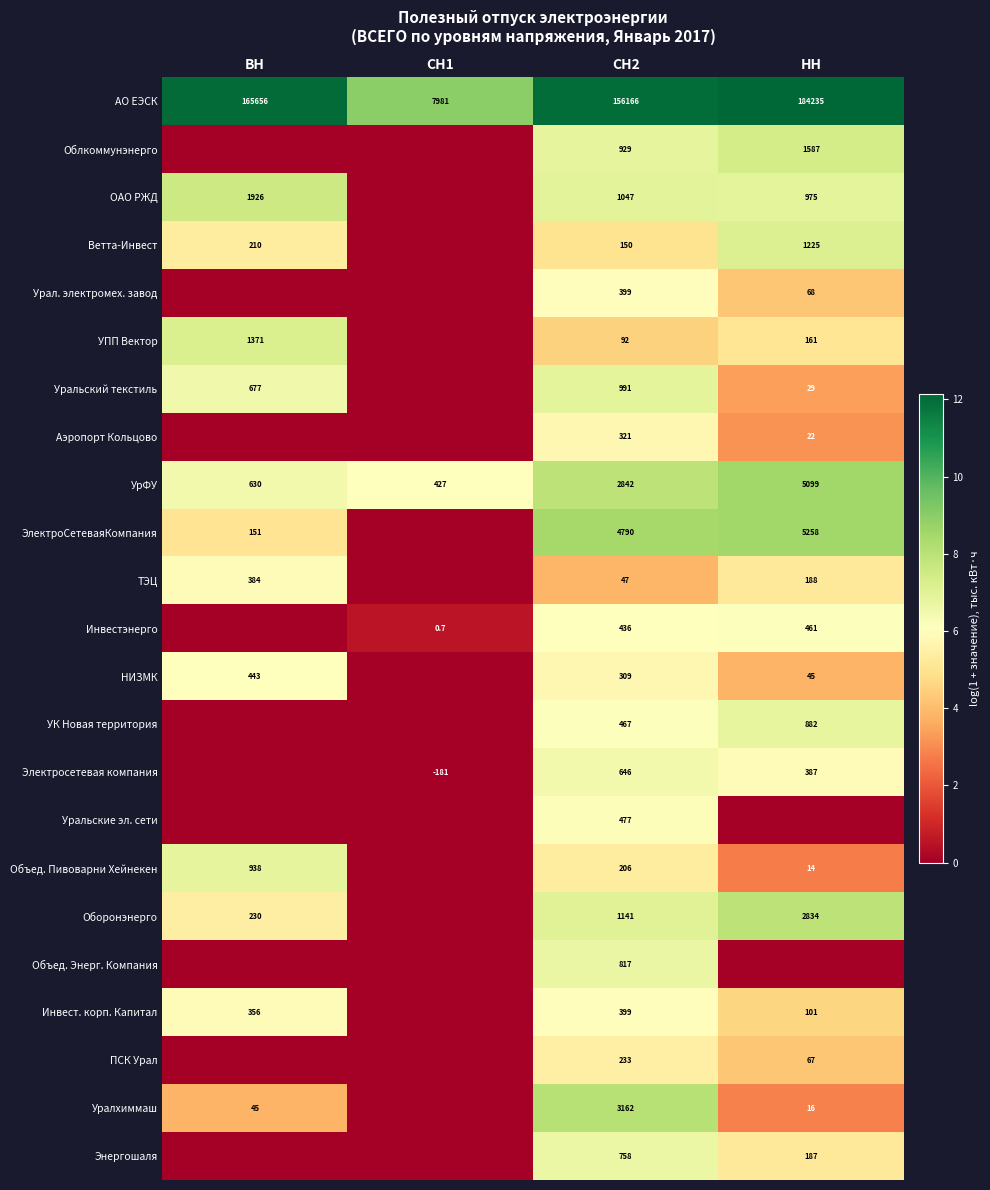

What is the total value across all series at СН2?

176825.0